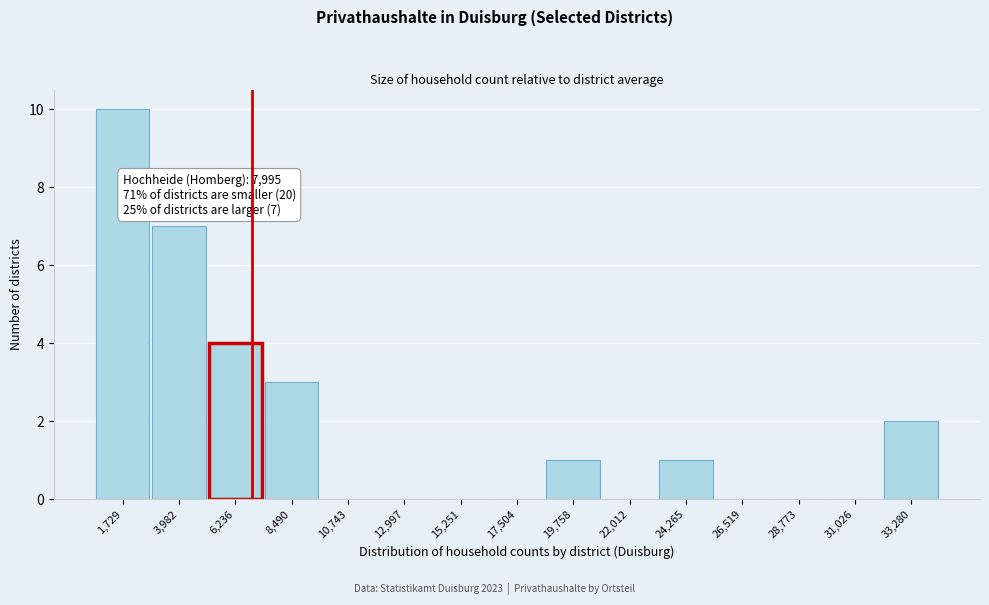

Reading left to right, list all the values displayed in this chart.

1,729=10	3,982=7	6,236=4	8,490=3	10,743=0	12,997=0	15,251=0	17,504=0	19,758=1	22,012=0	24,265=1	26,519=0	28,773=0	31,026=0	33,280=2